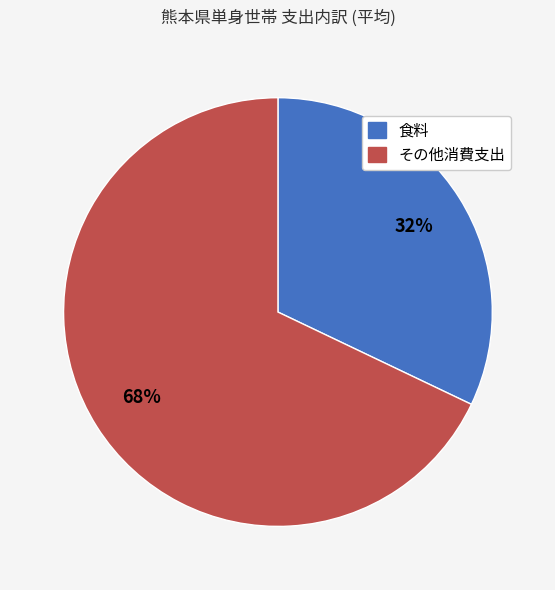

Is there any slice that represents more than half of the pie?

Yes